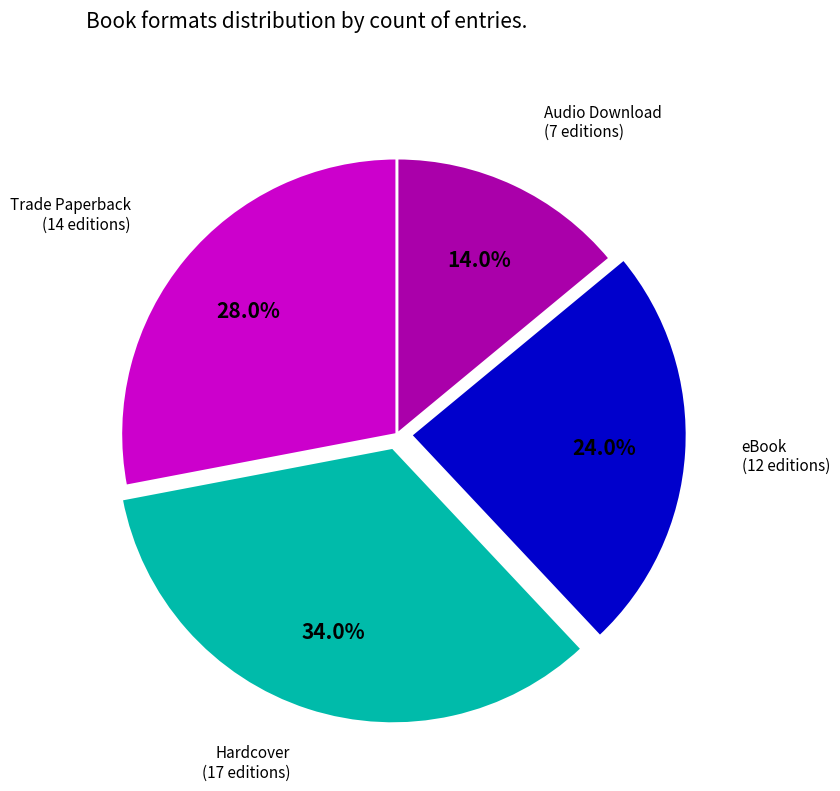

Does any single category account for the majority?

No